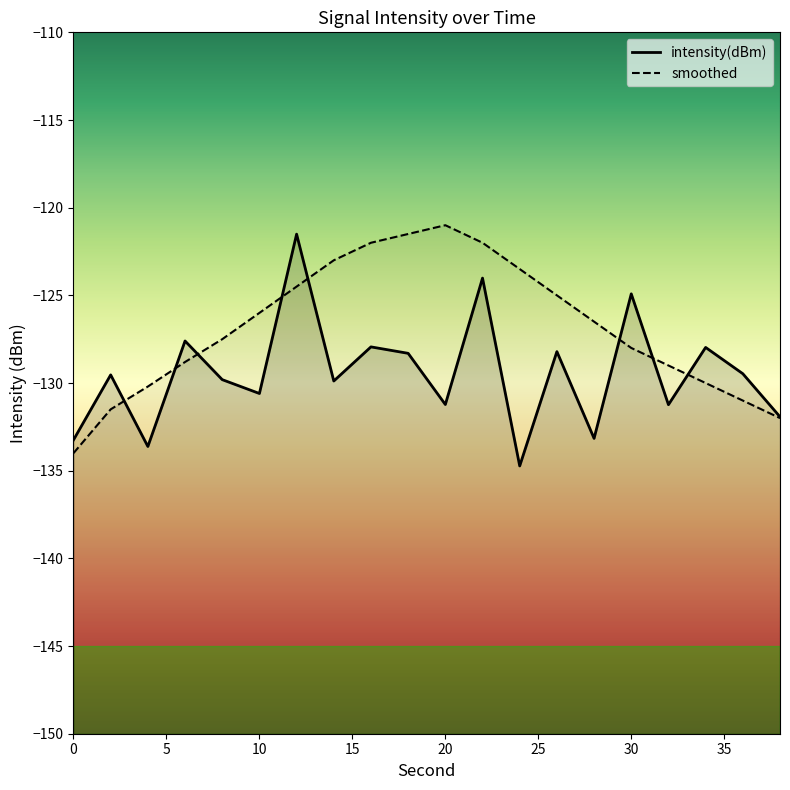

What is the minimum value for smoothed?

-134.0